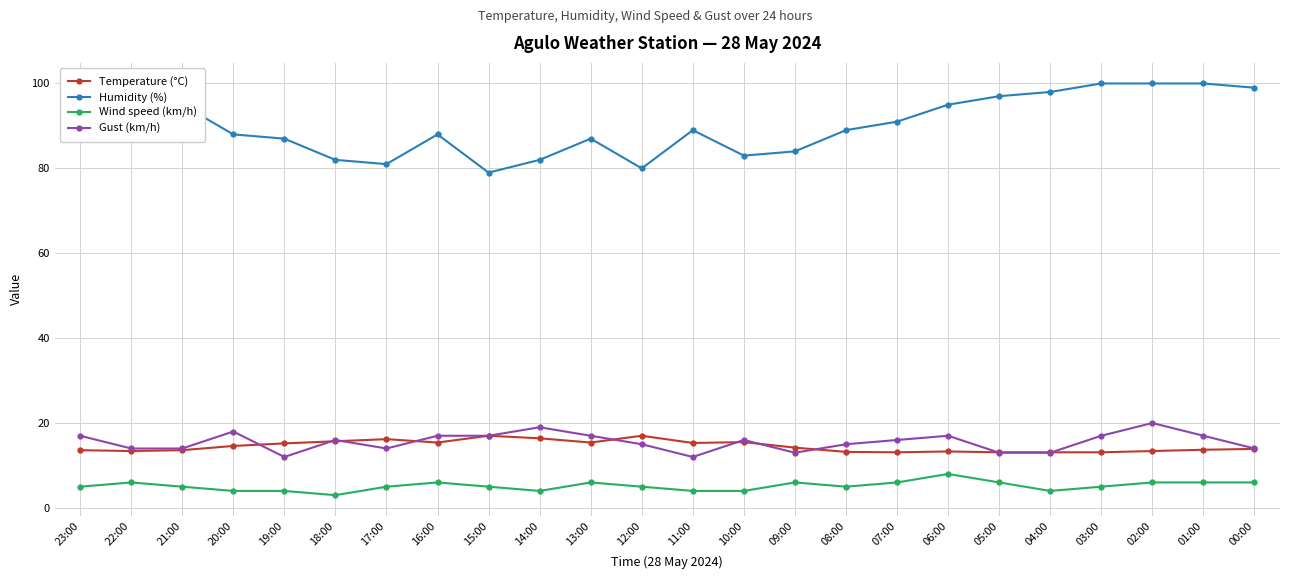

Is the value of Wind speed (km/h) at 20:00 greater than the value of Temperature (°C) at 12:00?

No